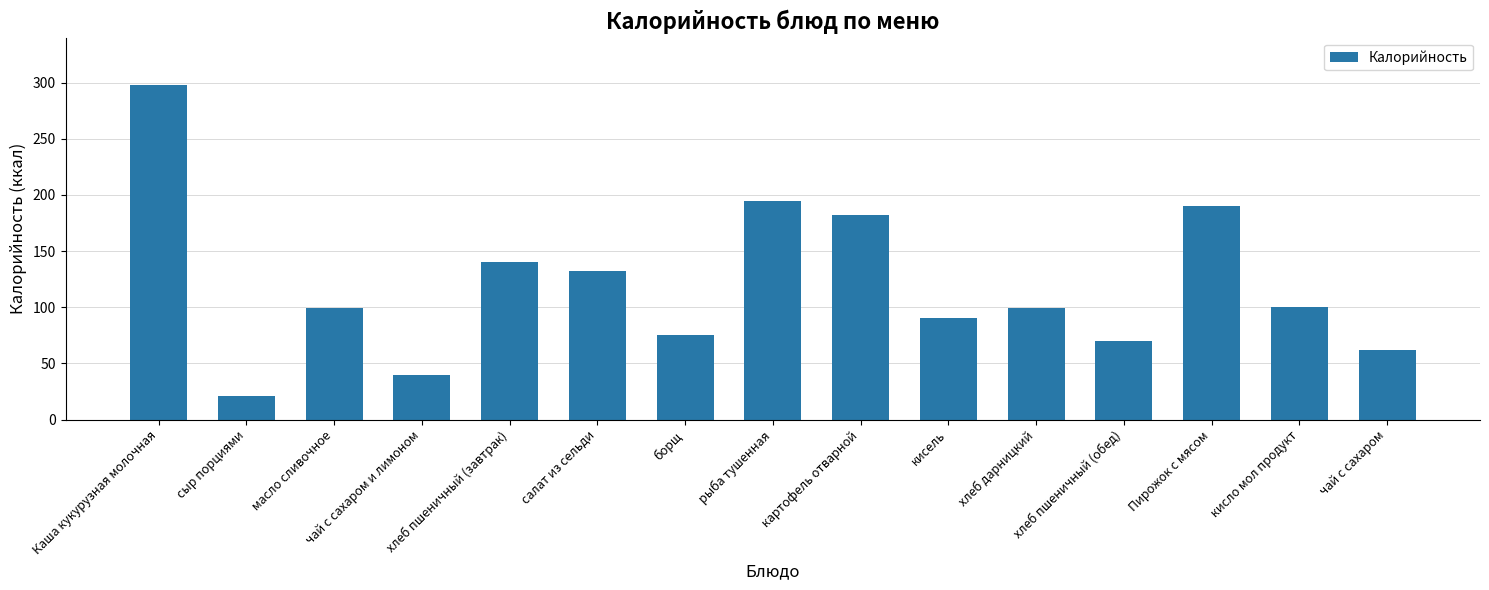

What position from the right is хлеб пшеничный (завтрак)?

11